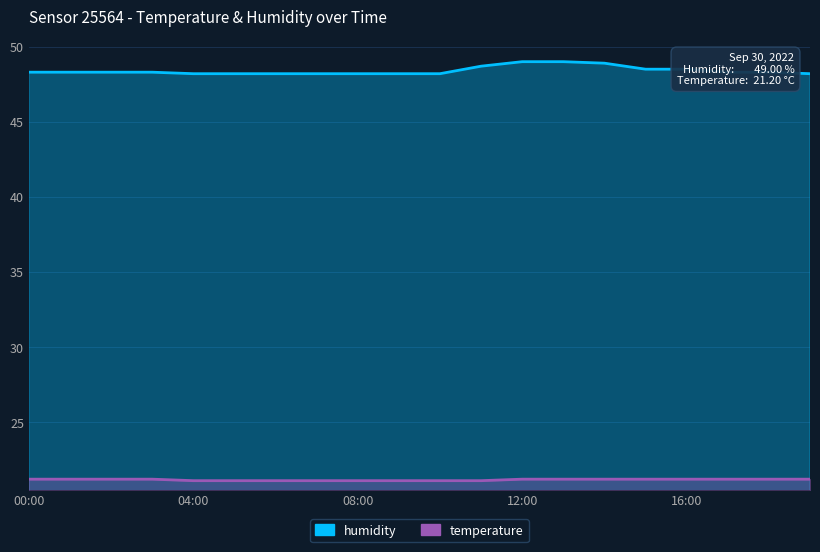

List the series in order of their peak value, highest first.

humidity, temperature